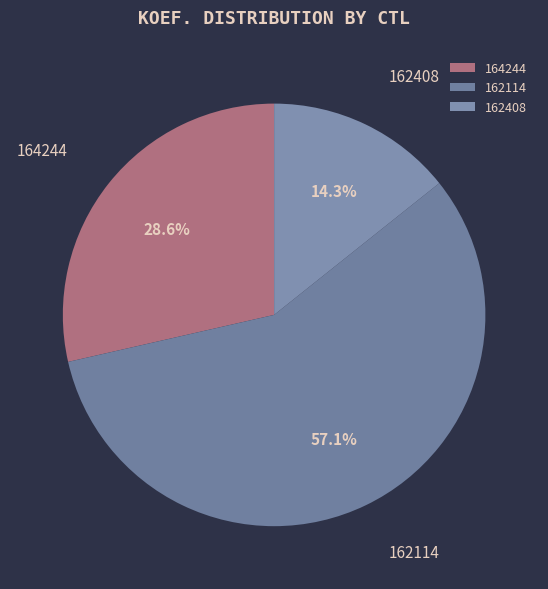

Which has a higher value, 162408 or 164244?

164244